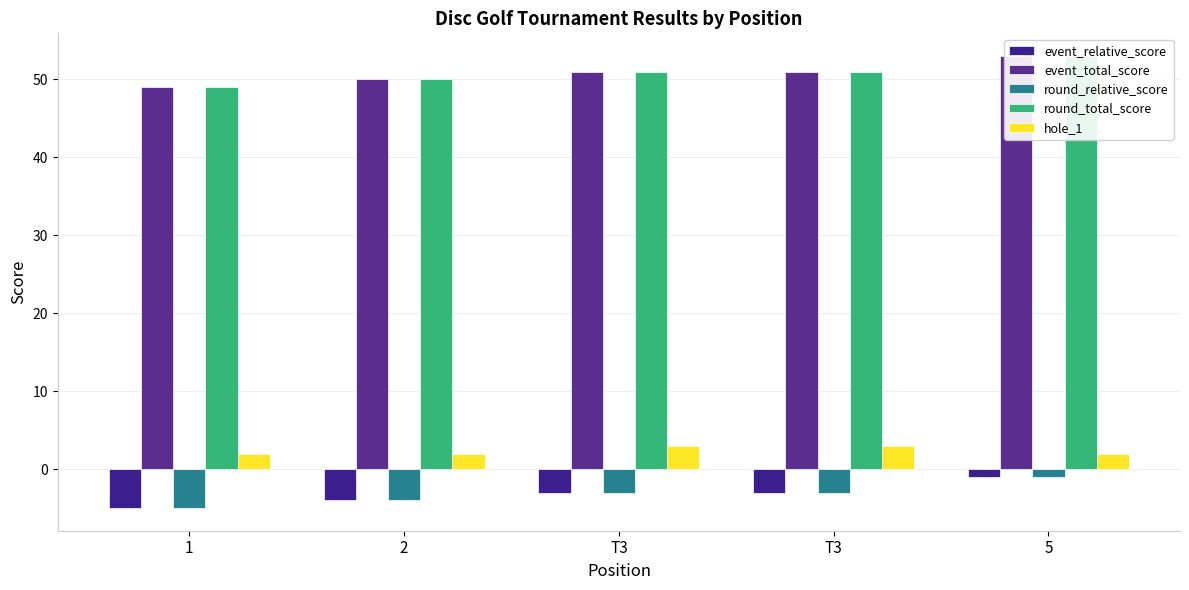

What is the average value of the event_total_score series?

51